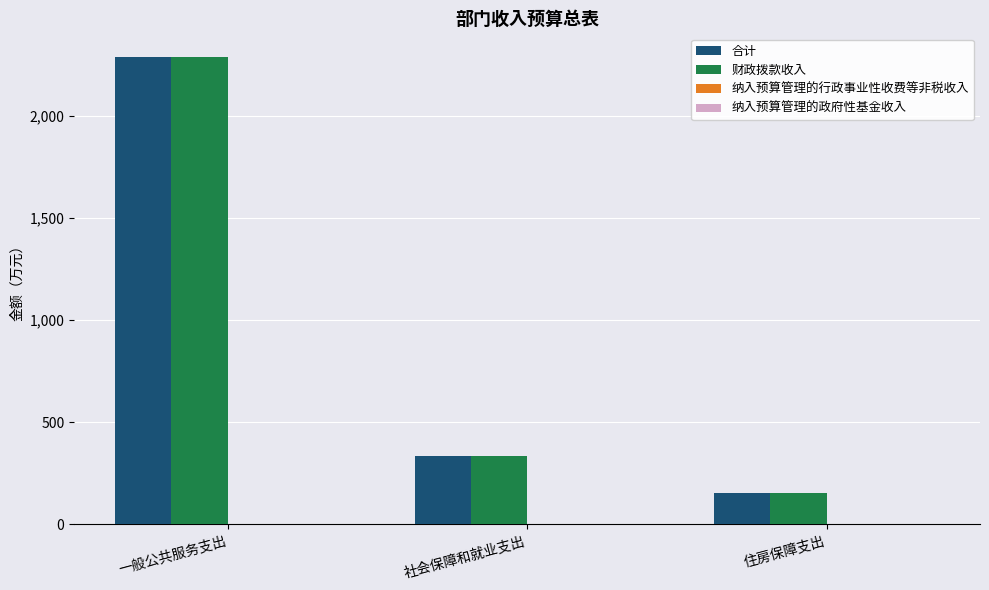

Reading right to left, list all the values displayed in this chart.

合计: 住房保障支出=153.2	社会保障和就业支出=334.9	一般公共服务支出=2291.0
财政拨款收入: 住房保障支出=153.2	社会保障和就业支出=334.9	一般公共服务支出=2291.0